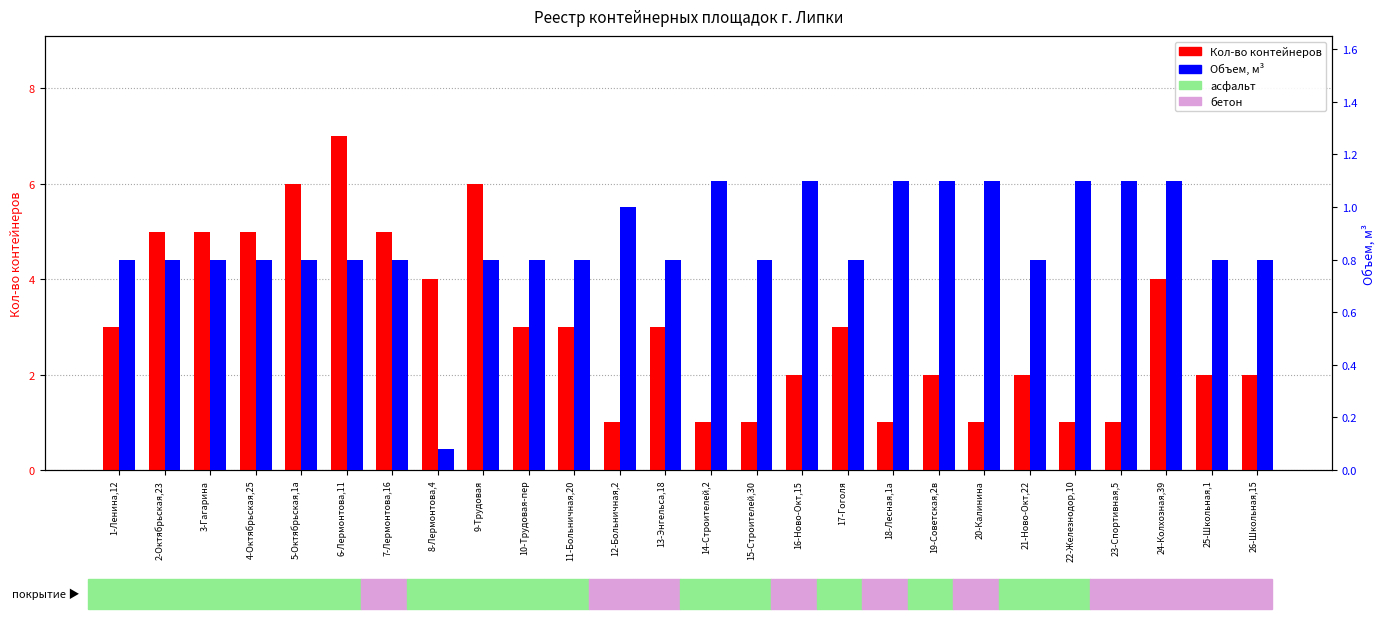

What is the label of the 24th bar from the left?

24-Колхозная,39